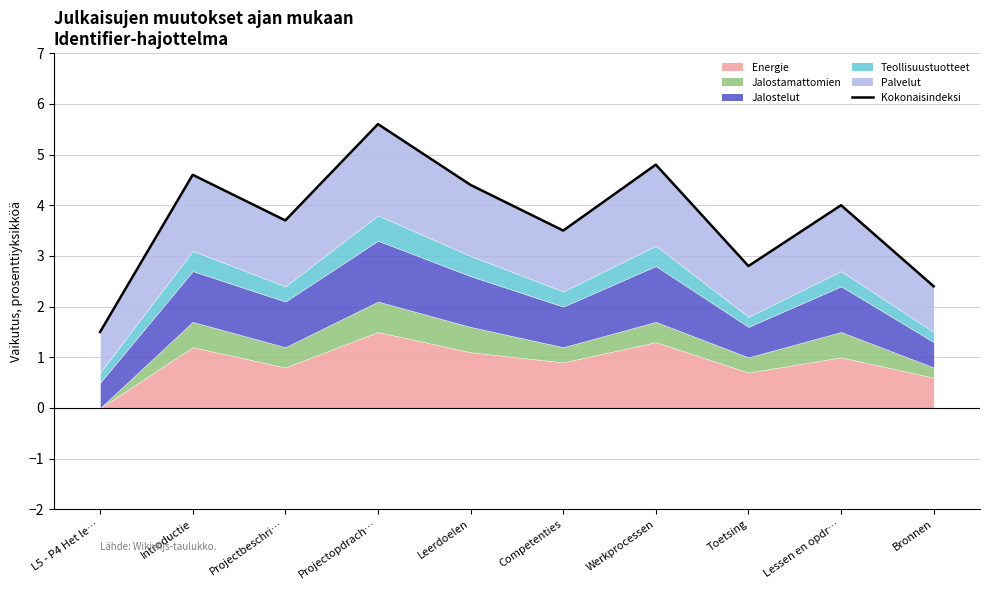

What is the sum of all values?

37.3